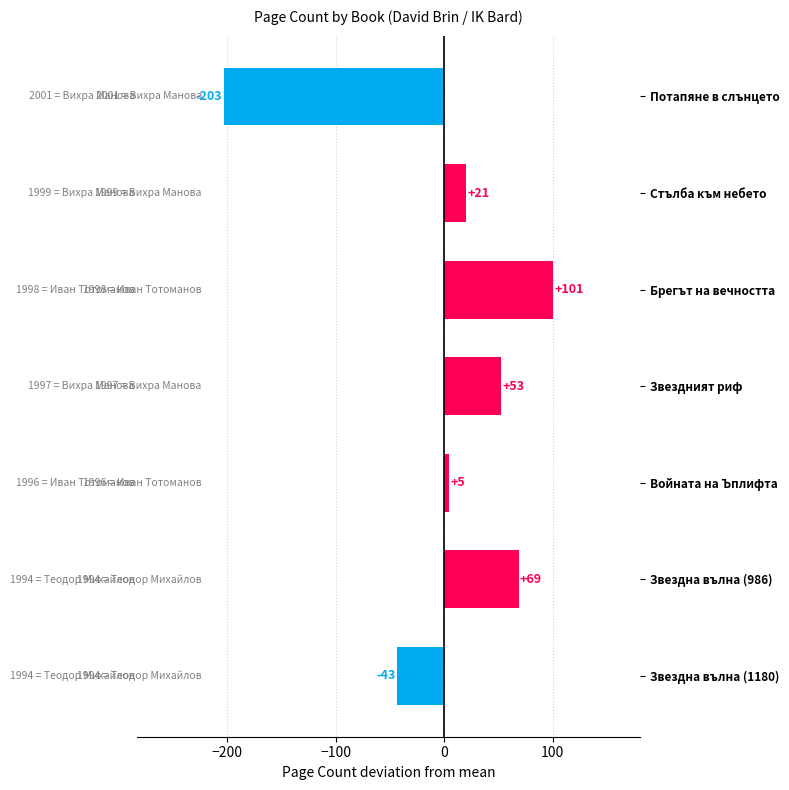

How many bars are there in total?

7